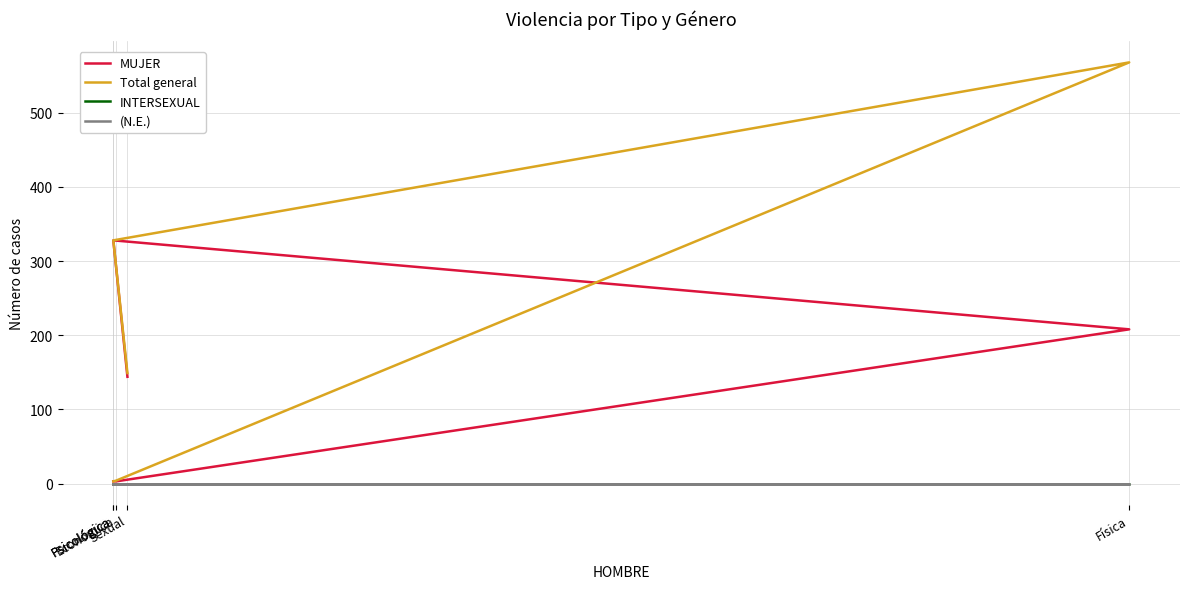

Is this an area chart (filled region under the line)?

No